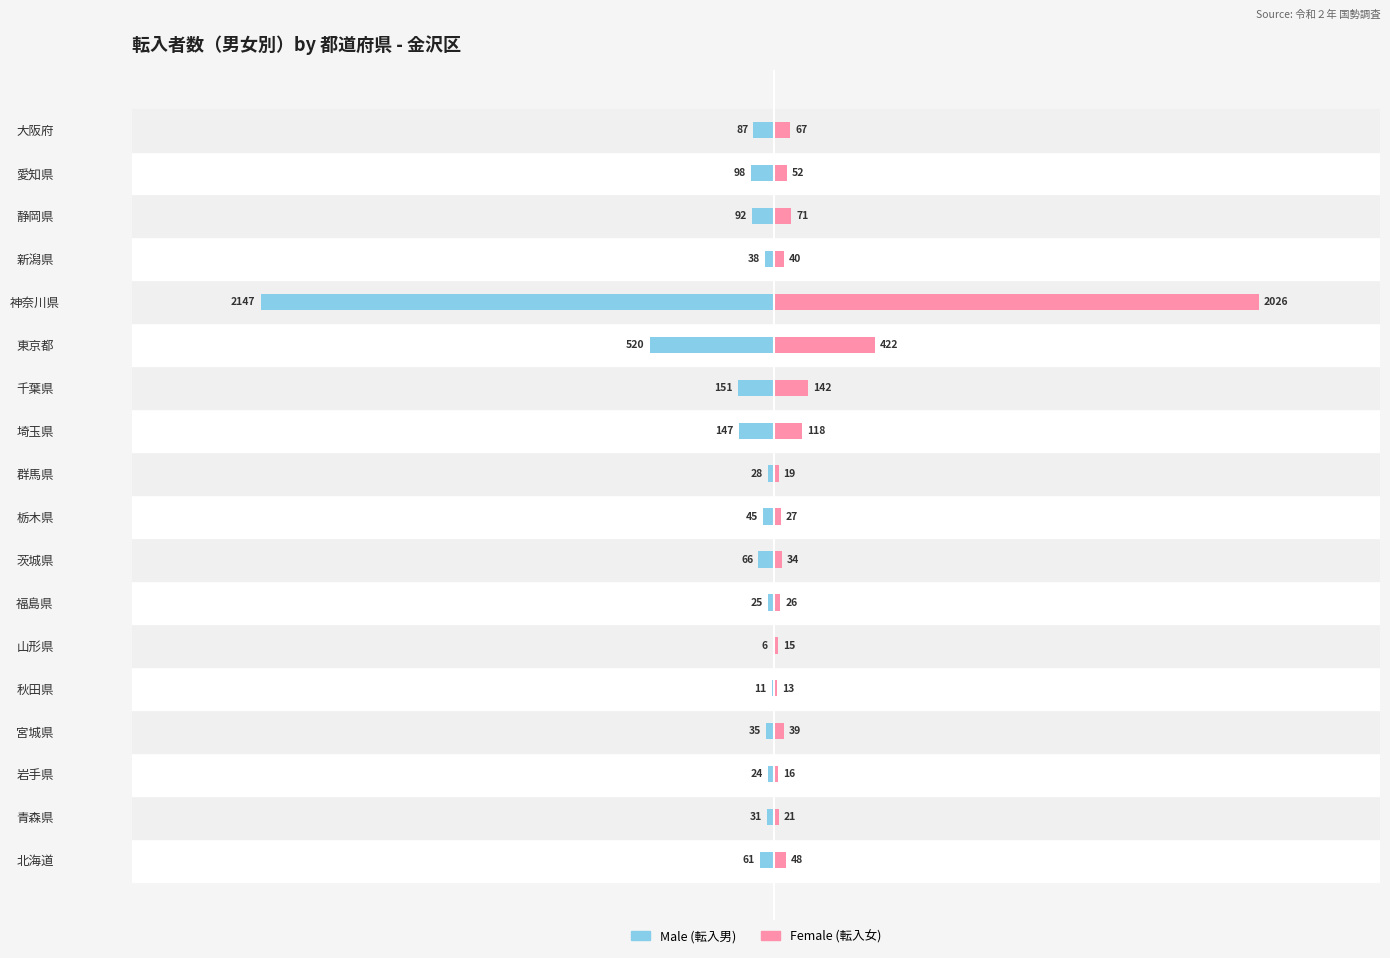

What are all the series names shown in the legend?

Male, Female